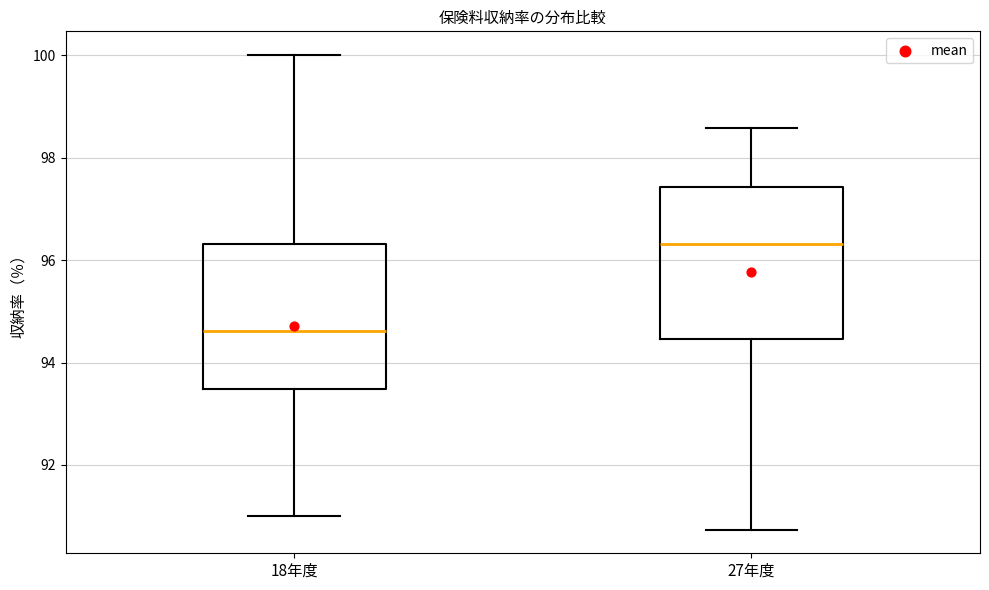

Where is the lower edge of the box for 18年度 on the y-axis? The values are not printed on the chart, so give them approximately, as read against the axis.

93.4